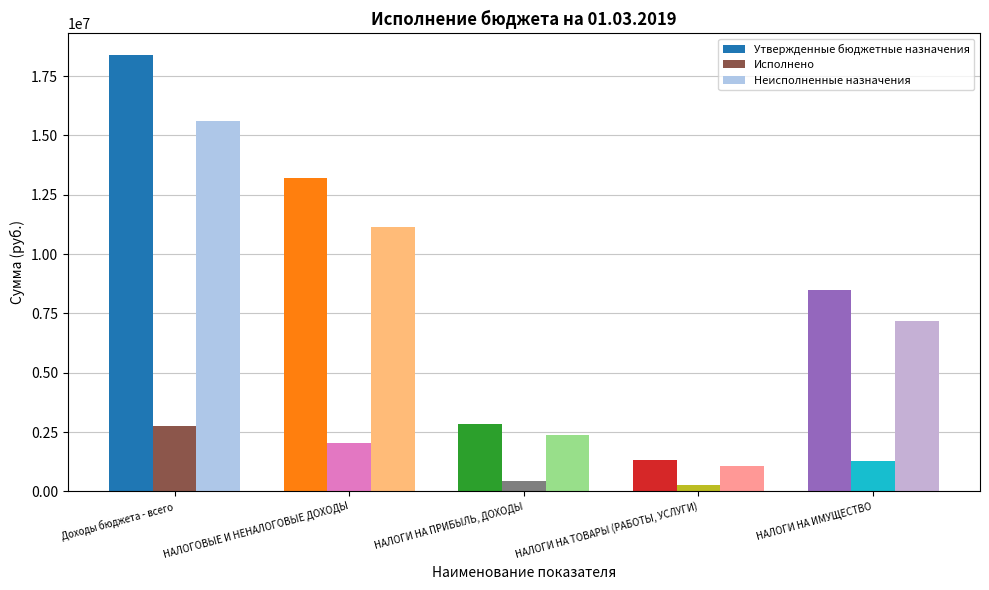

At which category is the sum across all series the highest?

Доходы бюджета - всего